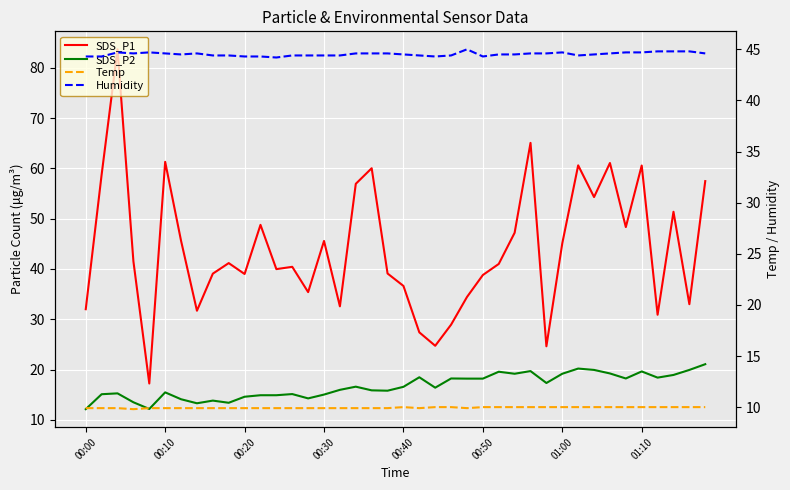

List the series in order of their peak value, lowest first.

Temp, SDS_P2, Humidity, SDS_P1